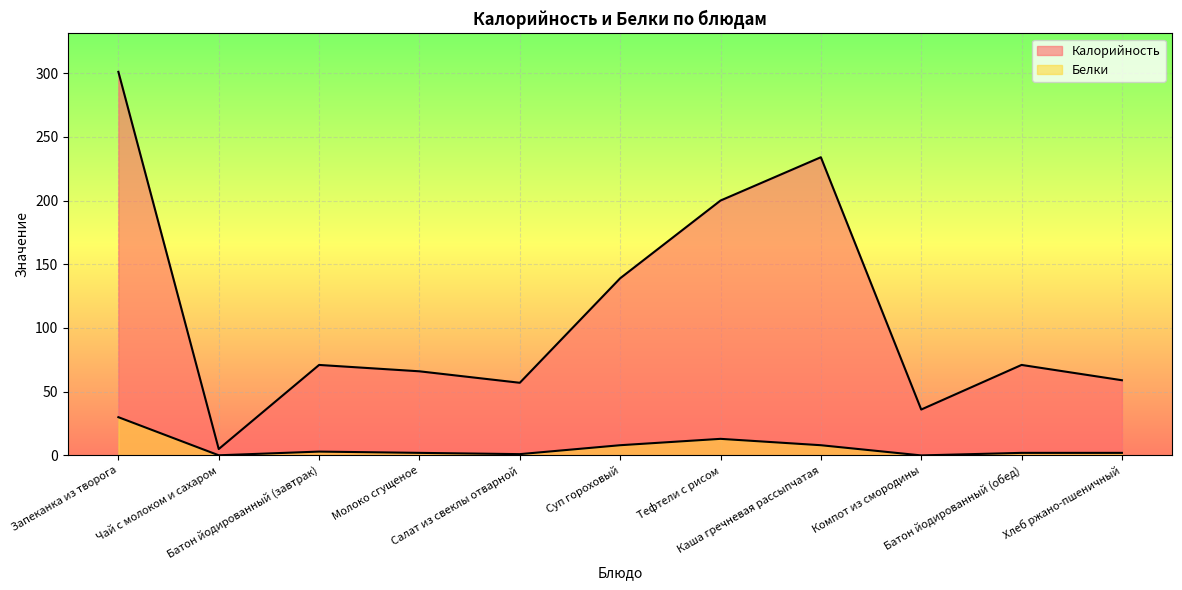

Reading right to left, what are all the values shown in this chart?

Калорийность: Хлеб ржано-пшеничный=59.0	Батон йодированный (обед)=71.0	Компот из смородины=36.0	Каша гречневая рассыпчатая=234.0	Тефтели с рисом=200.0	Суп гороховый=139.0	Салат из свеклы отварной=57.0	Молоко сгущеное=66.0	Батон йодированный (завтрак)=71.0	Чай с молоком и сахаром=5.0	Запеканка из творога=301.0
Белки: Хлеб ржано-пшеничный=2.0	Батон йодированный (обед)=2.0	Компот из смородины=0.0	Каша гречневая рассыпчатая=8.0	Тефтели с рисом=13.0	Суп гороховый=8.0	Салат из свеклы отварной=1.0	Молоко сгущеное=2.0	Батон йодированный (завтрак)=3.0	Чай с молоком и сахаром=0.1	Запеканка из творога=30.0